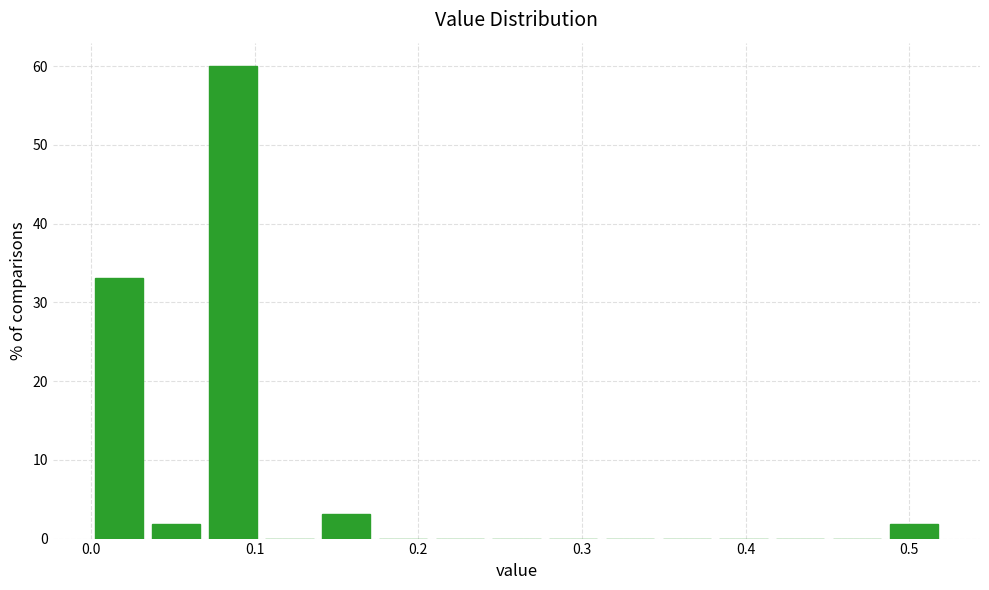

Around what value on the x-axis is the tallest bar? Give the approximate position of its centre, as read against the axis.

0.09